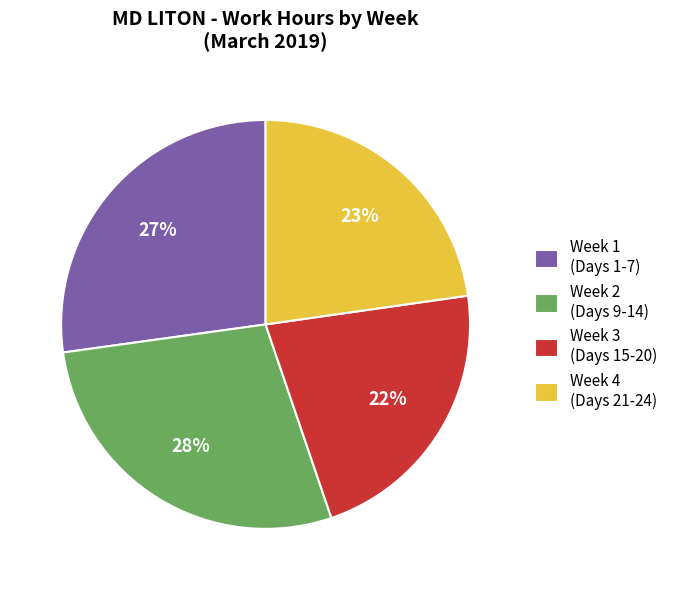

How many segments does this pie chart have?

4